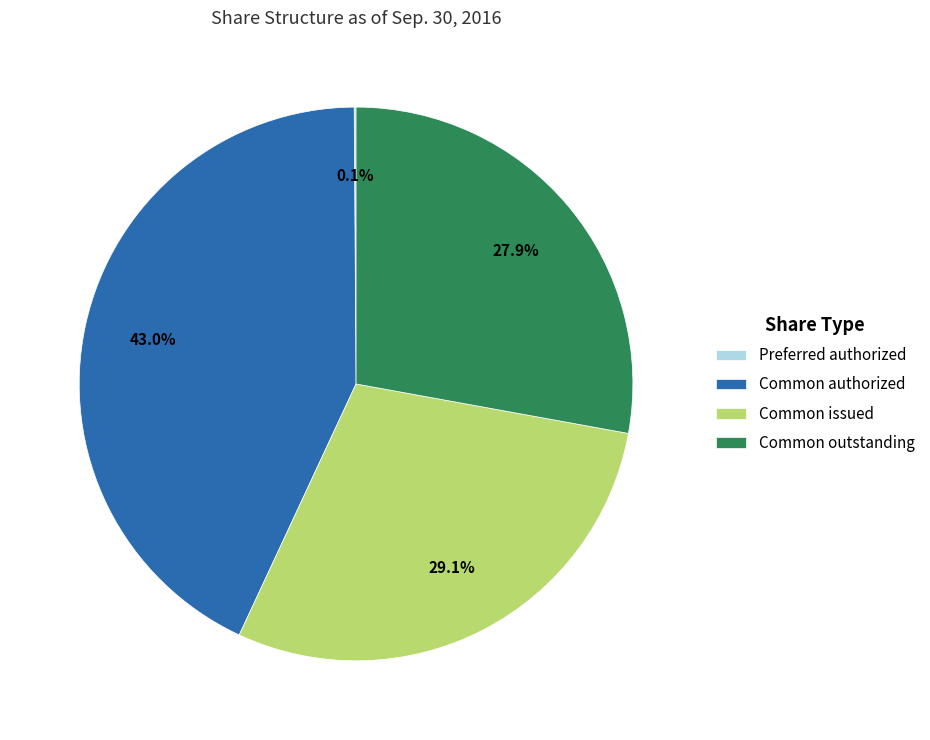

Which category has the biggest portion of the pie?

Common authorized